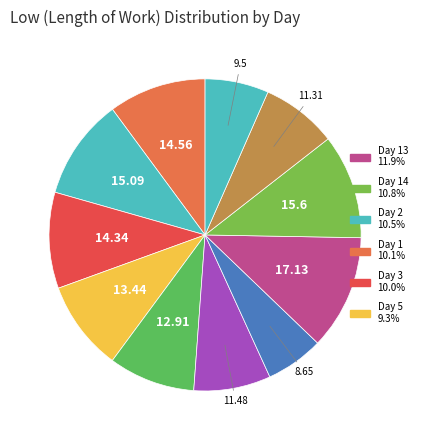

How many slices are in this pie chart?

11